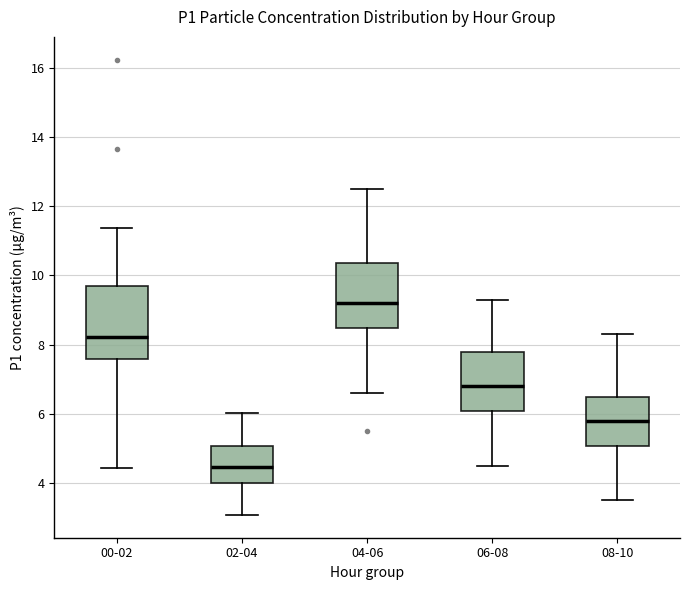

Reading left to right, transcribe this box plot: for each box, give where its median line is, the range the box spans, and where its two whiskers end, as read against the y-axis. The values are not printed on the chart, so give them approximately, as read against the axis.

00-02: median 8.2, box 7.6 to 9.6, whiskers 4.4 to 11.4
02-04: median 4.4, box 4.0 to 5.0, whiskers 3.0 to 6.0
04-06: median 9.2, box 8.4 to 10.4, whiskers 6.6 to 12.6
06-08: median 6.8, box 6.0 to 7.8, whiskers 4.6 to 9.4
08-10: median 5.8, box 5.0 to 6.6, whiskers 3.6 to 8.4